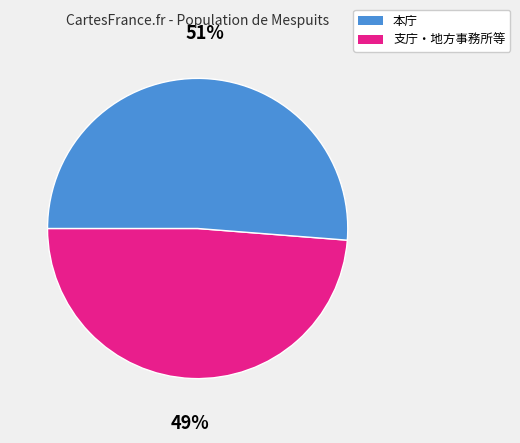

To the nearest percent, what is the average slice percentage?

50%